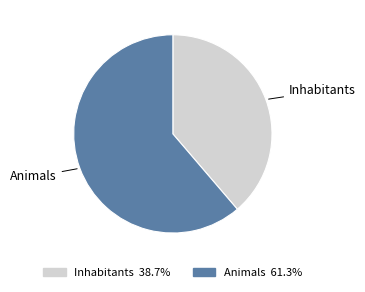

Rank the categories by value from highest to lowest.

Animals, Inhabitants